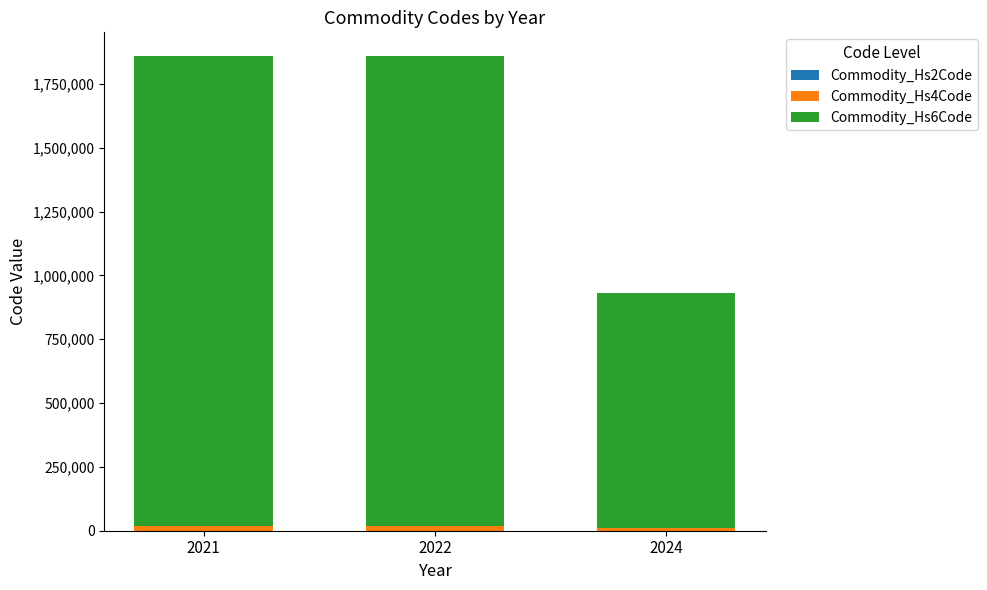

How many data points does each series have?

3